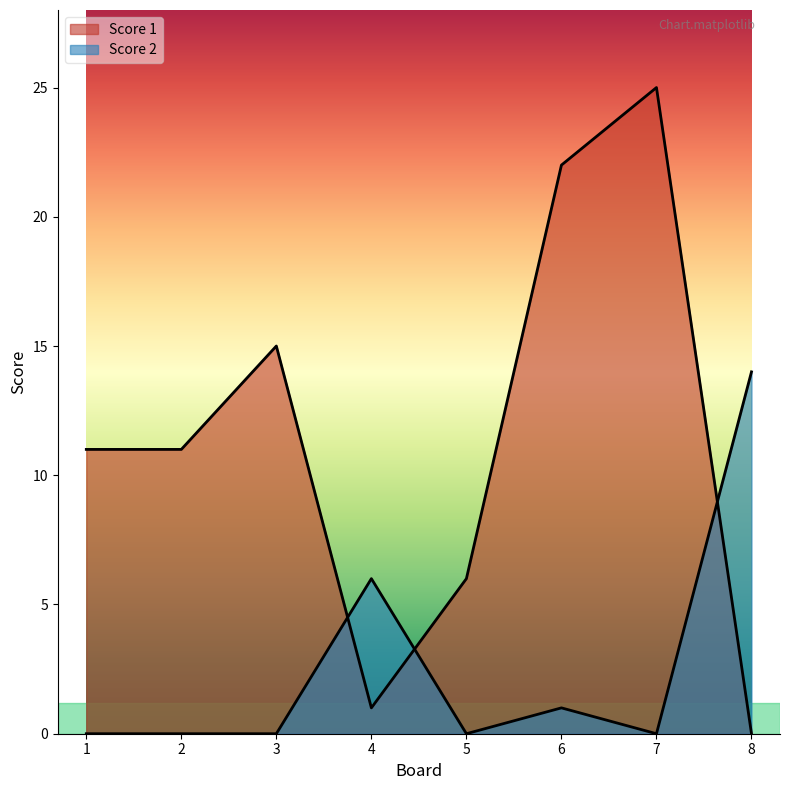

How many interior local valleys does the Score 1 series have?

1